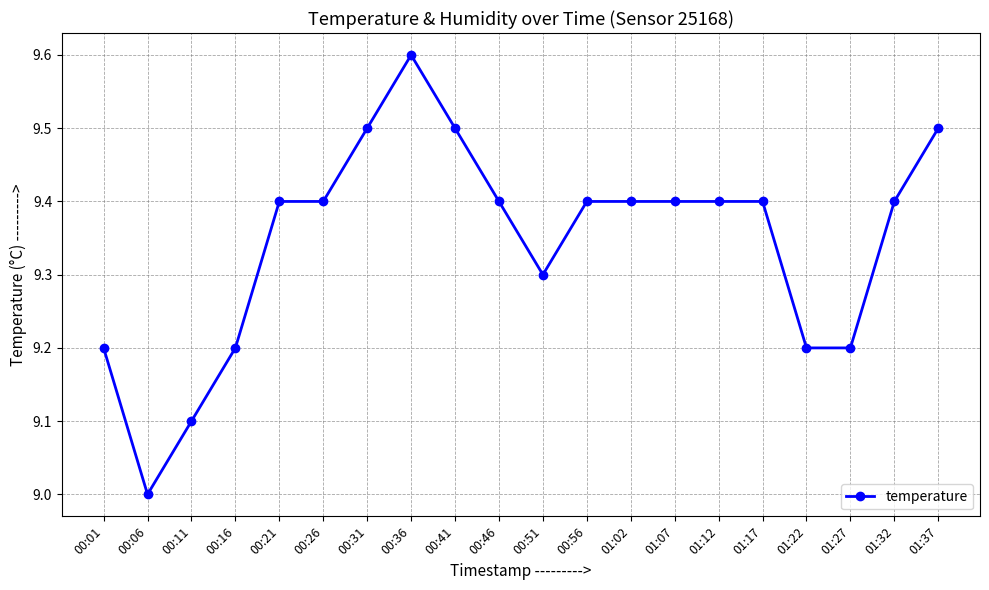

What is the label of the 11th point from the right?

00:46